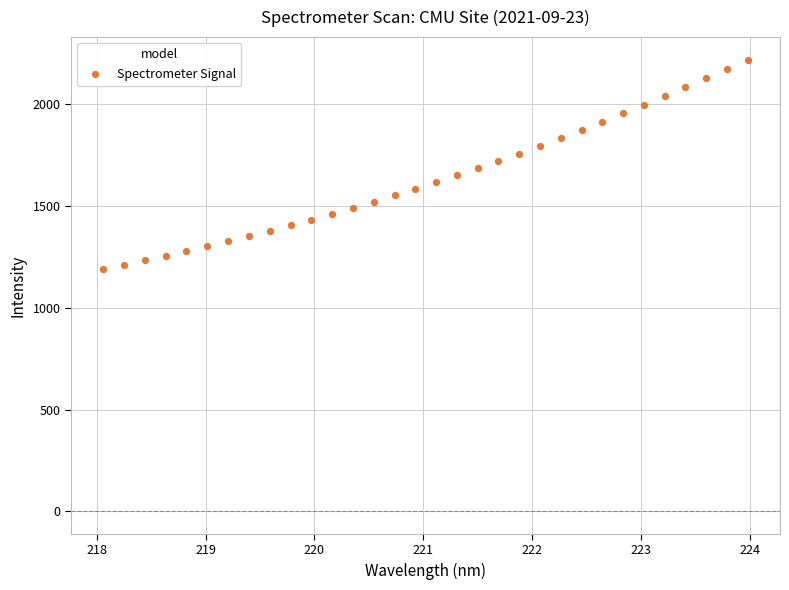

What is the range of X values (max minus min)?

5.9